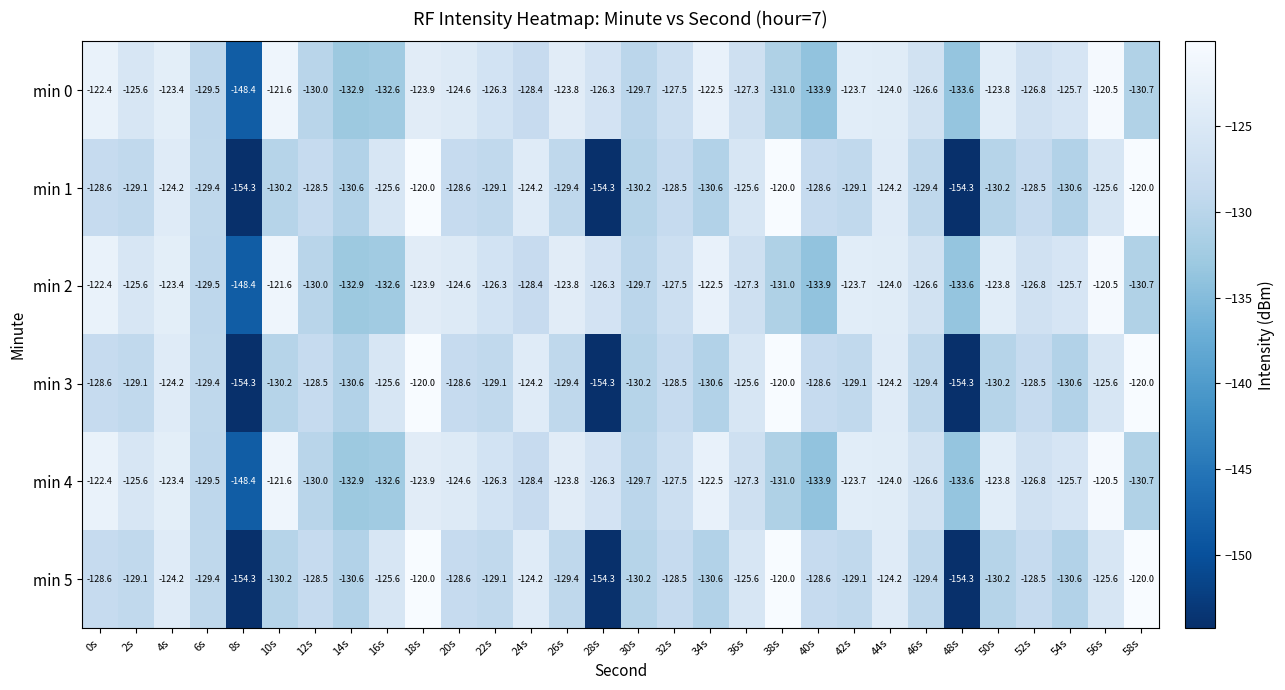

The value of min 1 at 50s is -130.2. True or false?

True